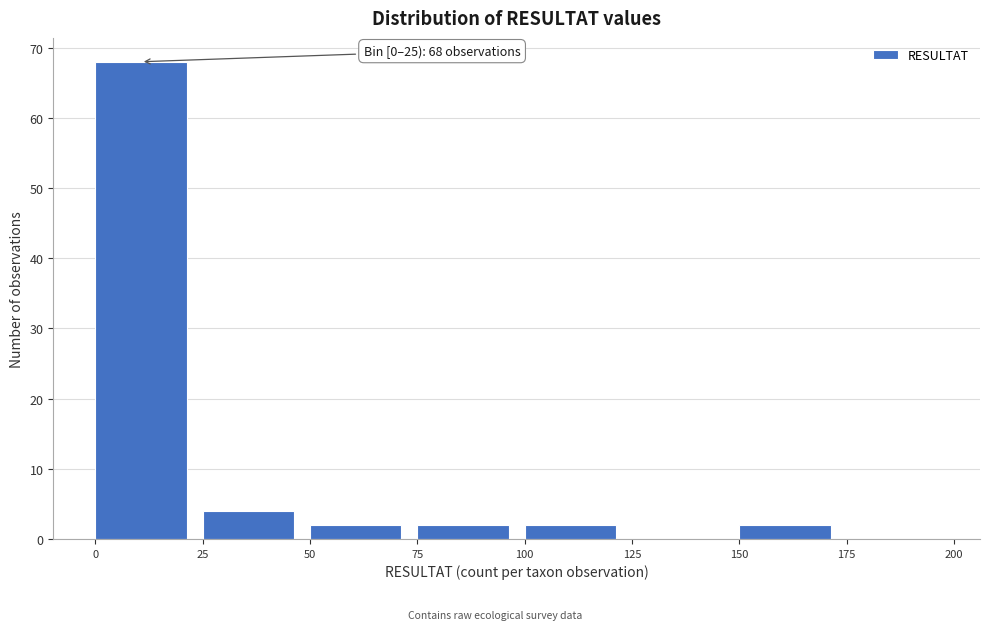

Over which range of the x-axis is the bar tallest?

0 to 25